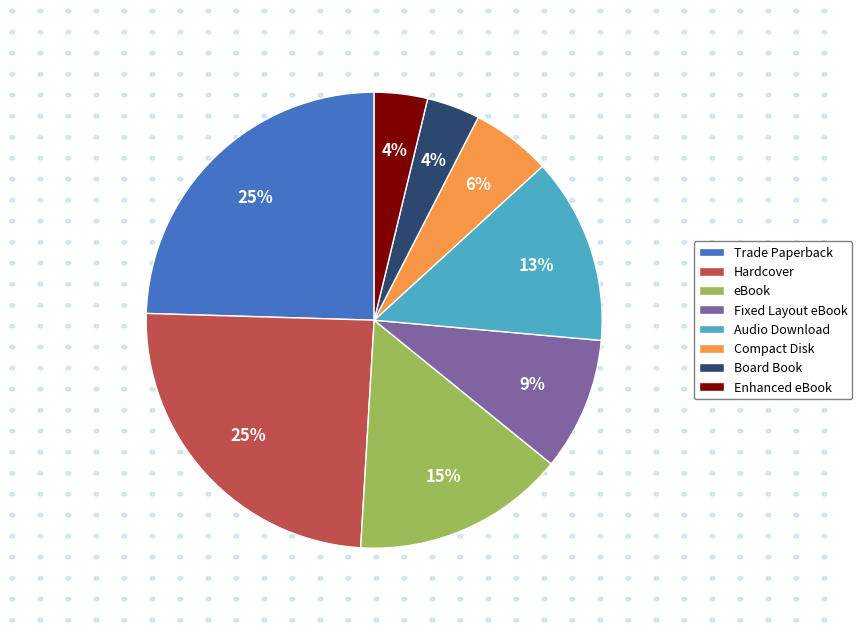

Does any single category account for the majority?

No